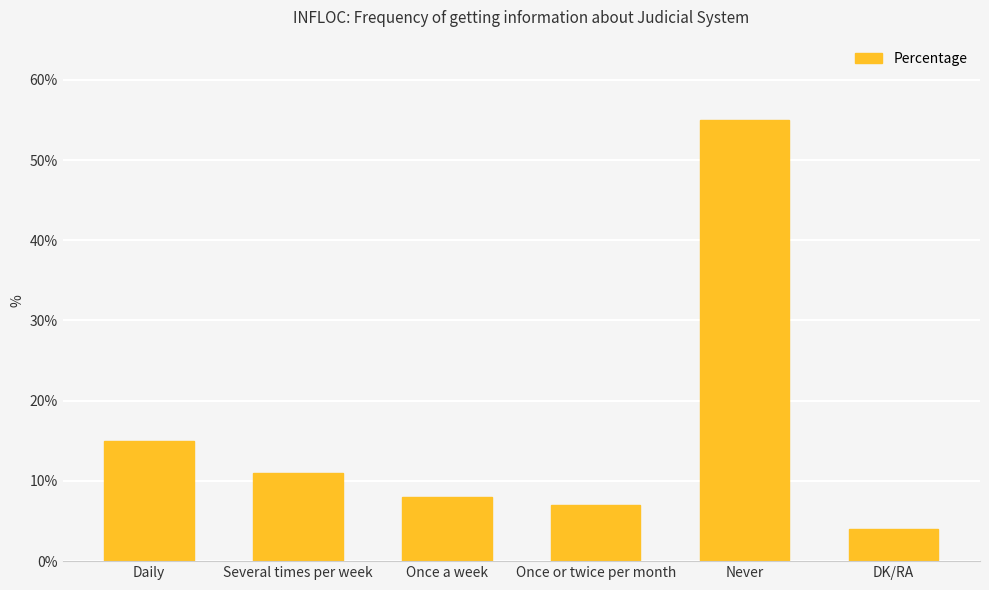

Reading left to right, transcribe all the data shown in this chart.

15	11	8	7	55	4